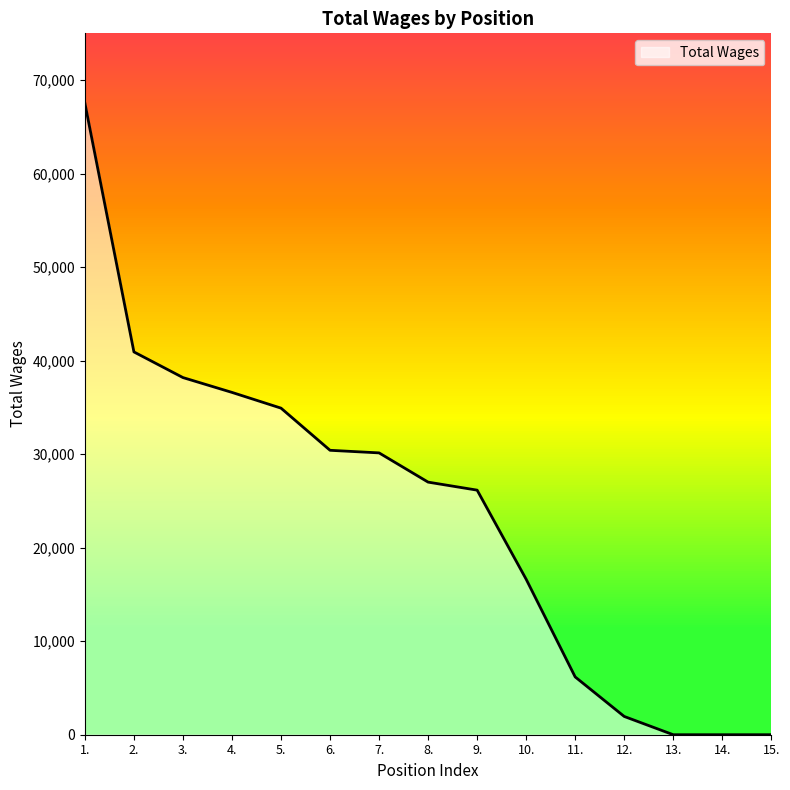

Where is the data nearest to the value 33762?

5.